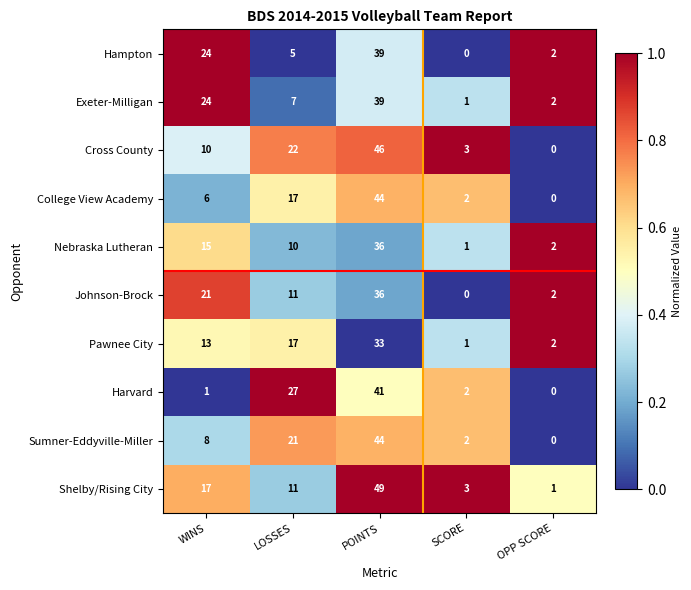

At how many categories does at least one series exceed 0?

5